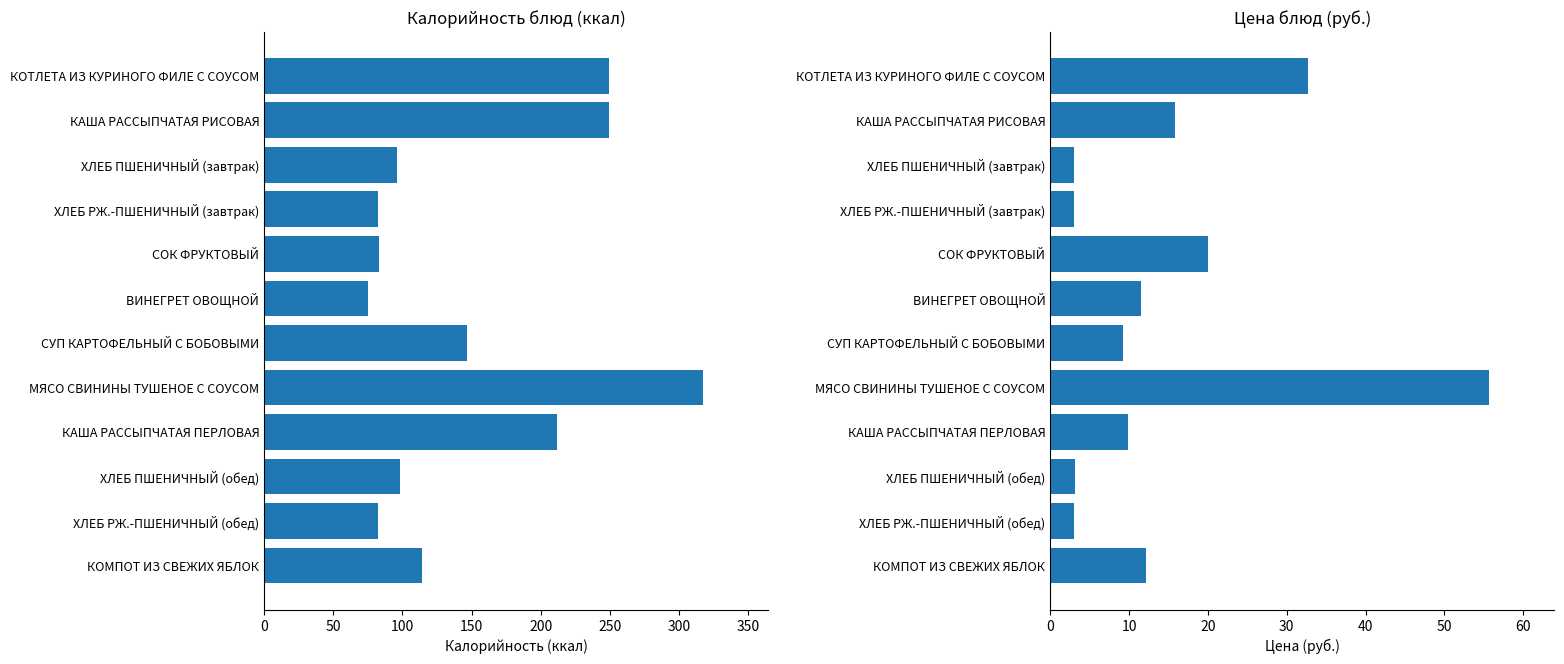

At how many categories does at least one series exceed 57?

12